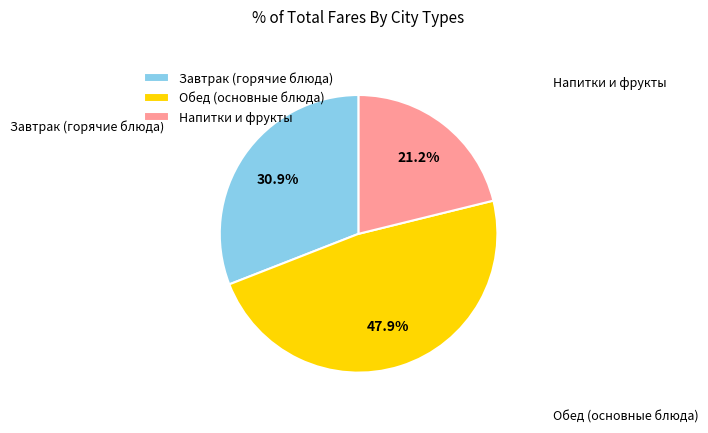

Rank the categories by value from lowest to highest.

Напитки и фрукты, Завтрак (горячие блюда), Обед (основные блюда)